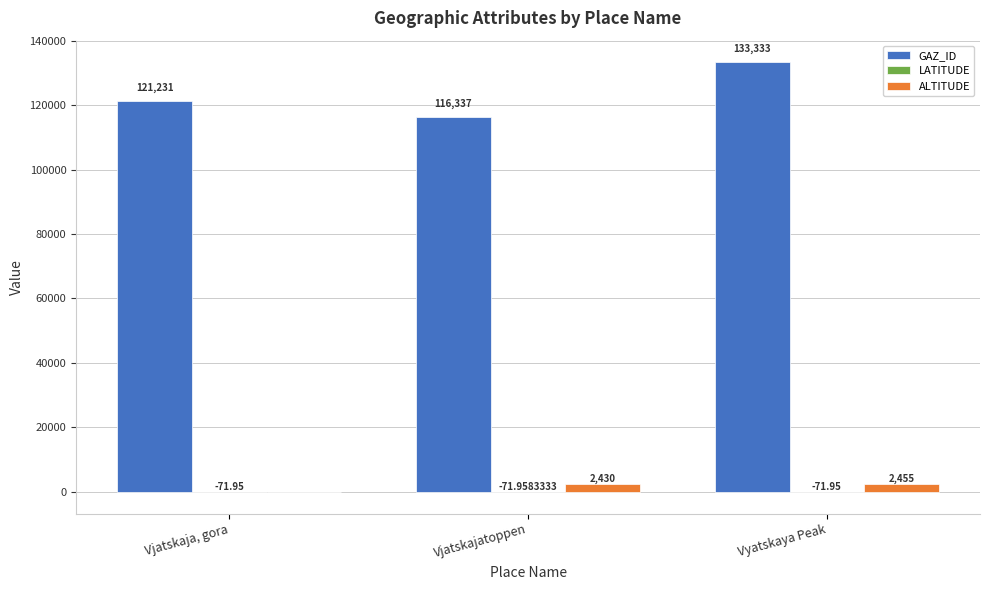

At which label does ALTITUDE reach its peak?

Vyatskaya Peak